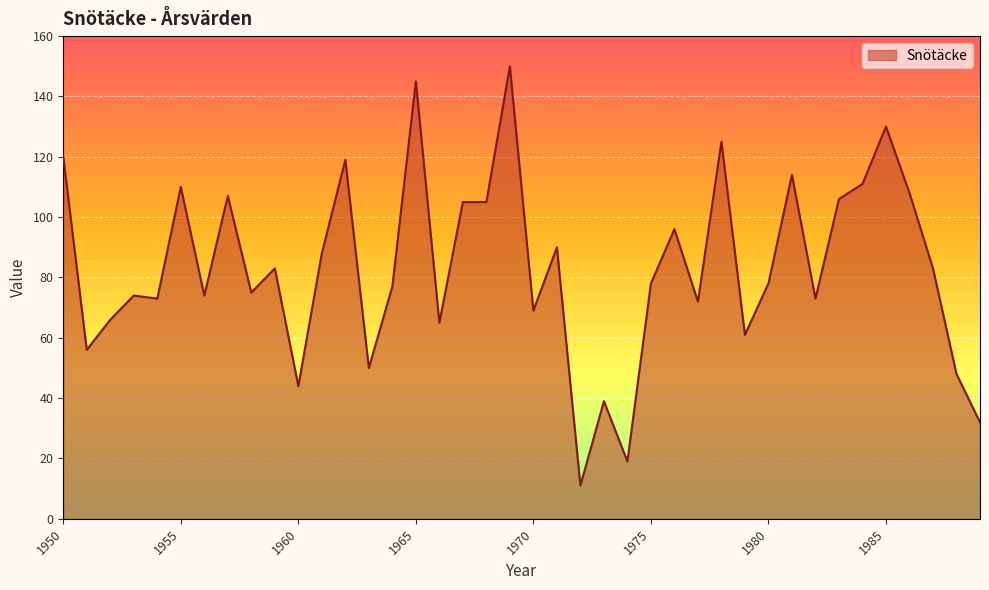

What is the smallest value displayed?

11